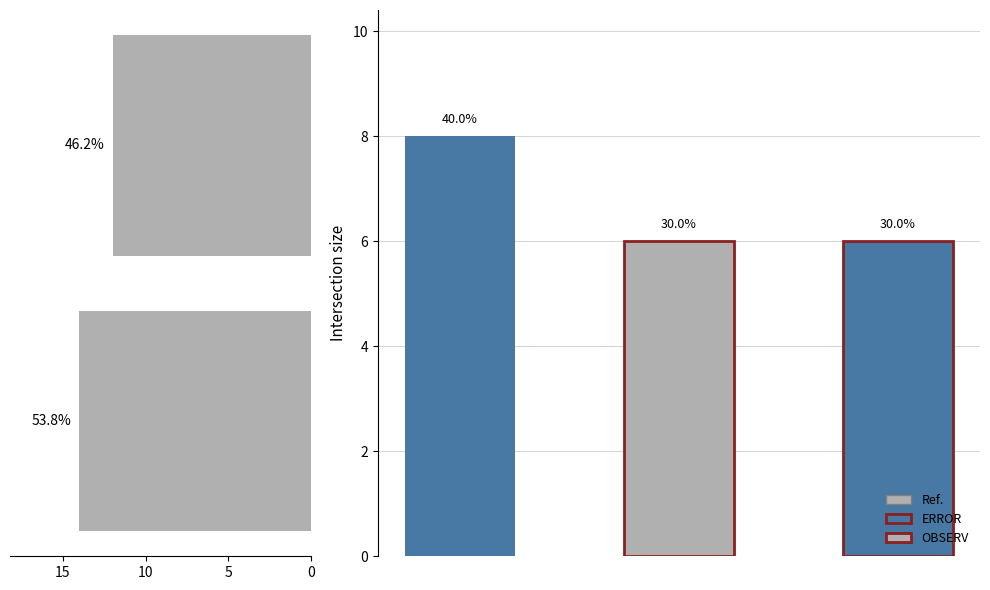

Reading right to left, what are all the values shown in this chart?

12	14